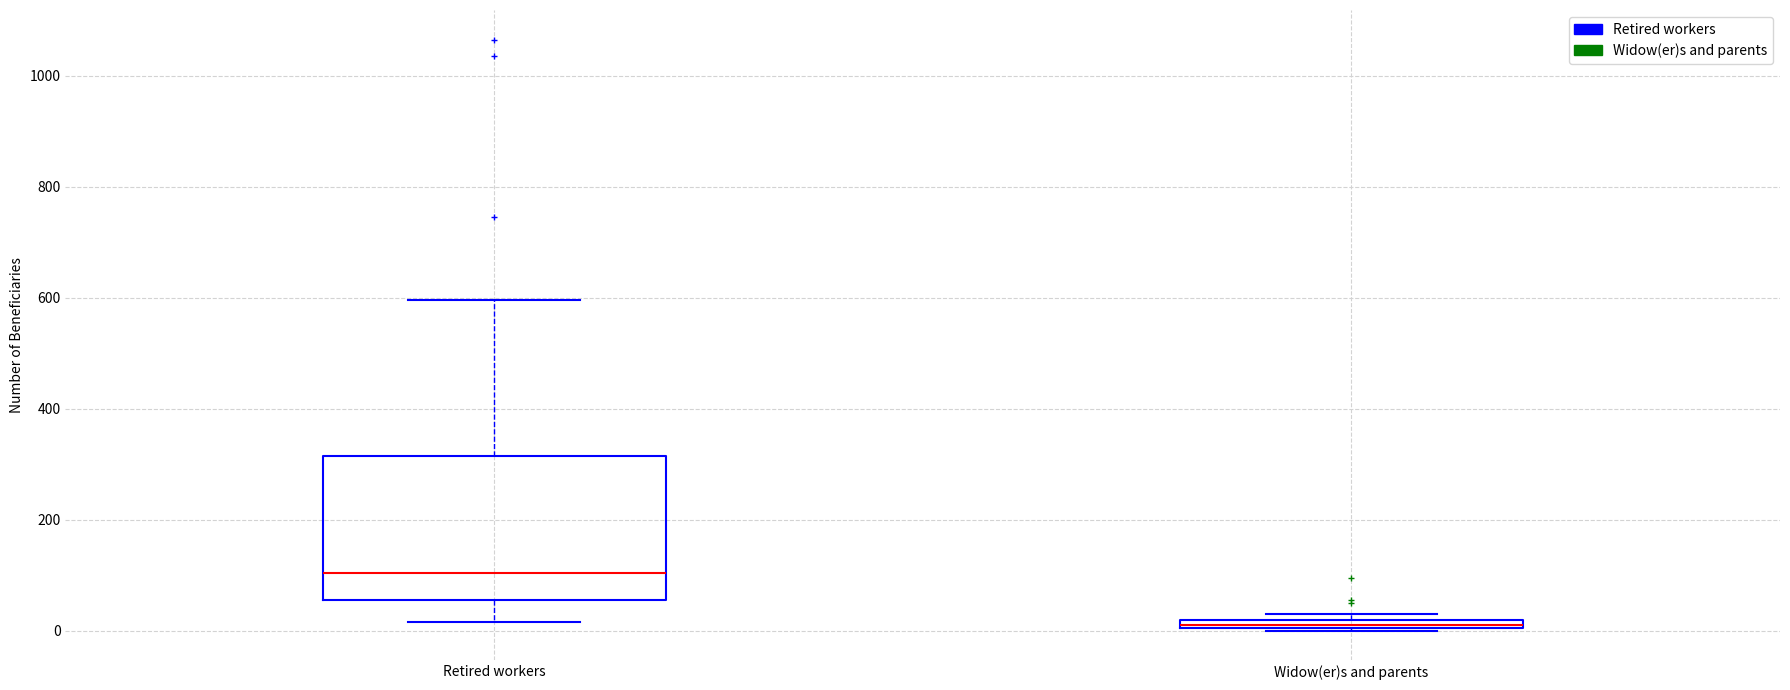

Which box has the highest median line?

Retired workers